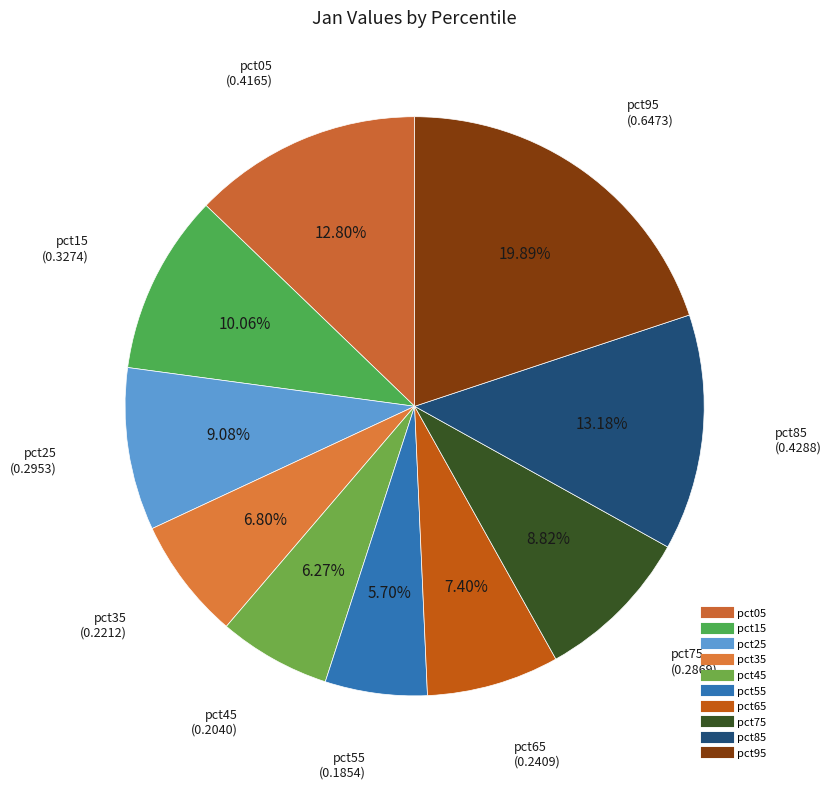

To the nearest percent, what is the difference between the pct35 and pct95 slice percentages?

13%